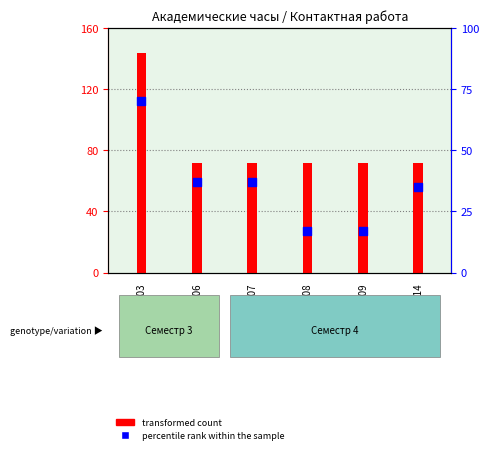

Between Б1.О.09 and Б1.О.08, which is larger?

Б1.О.09